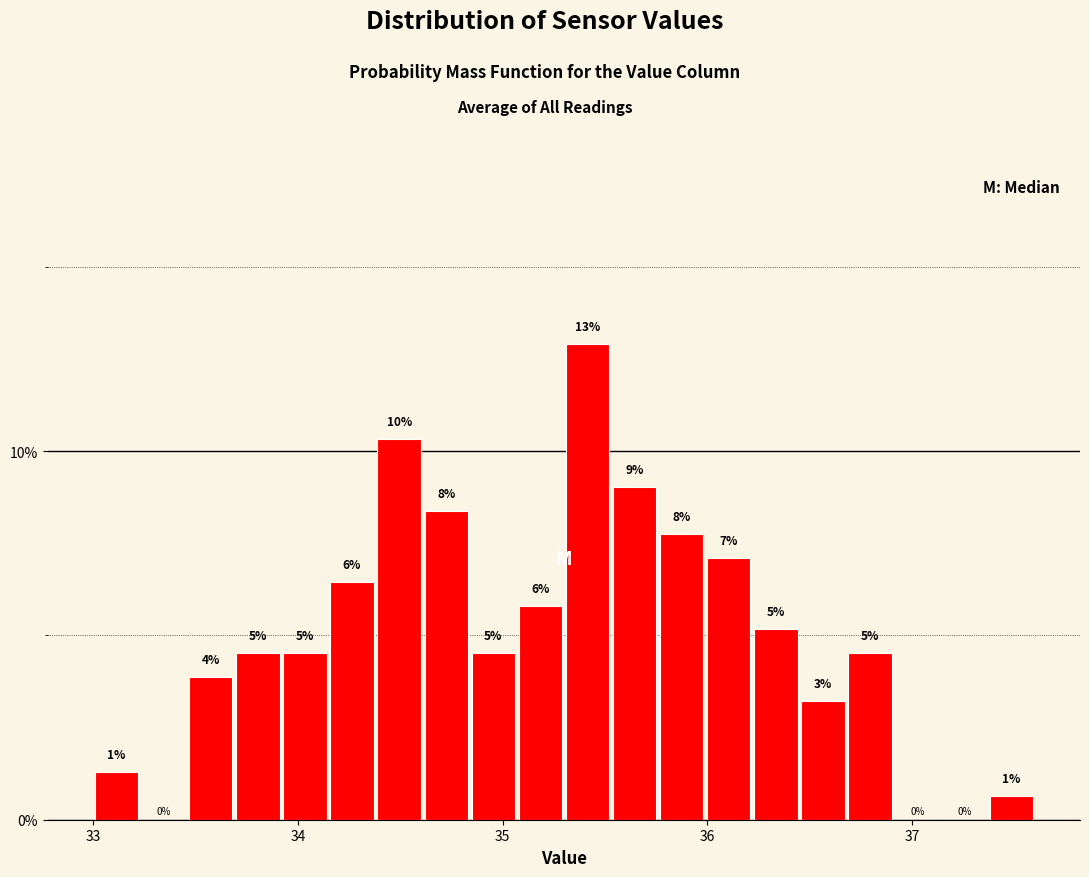

Around what value on the x-axis is the tallest bar? Give the approximate position of its centre, as read against the axis.

35.4